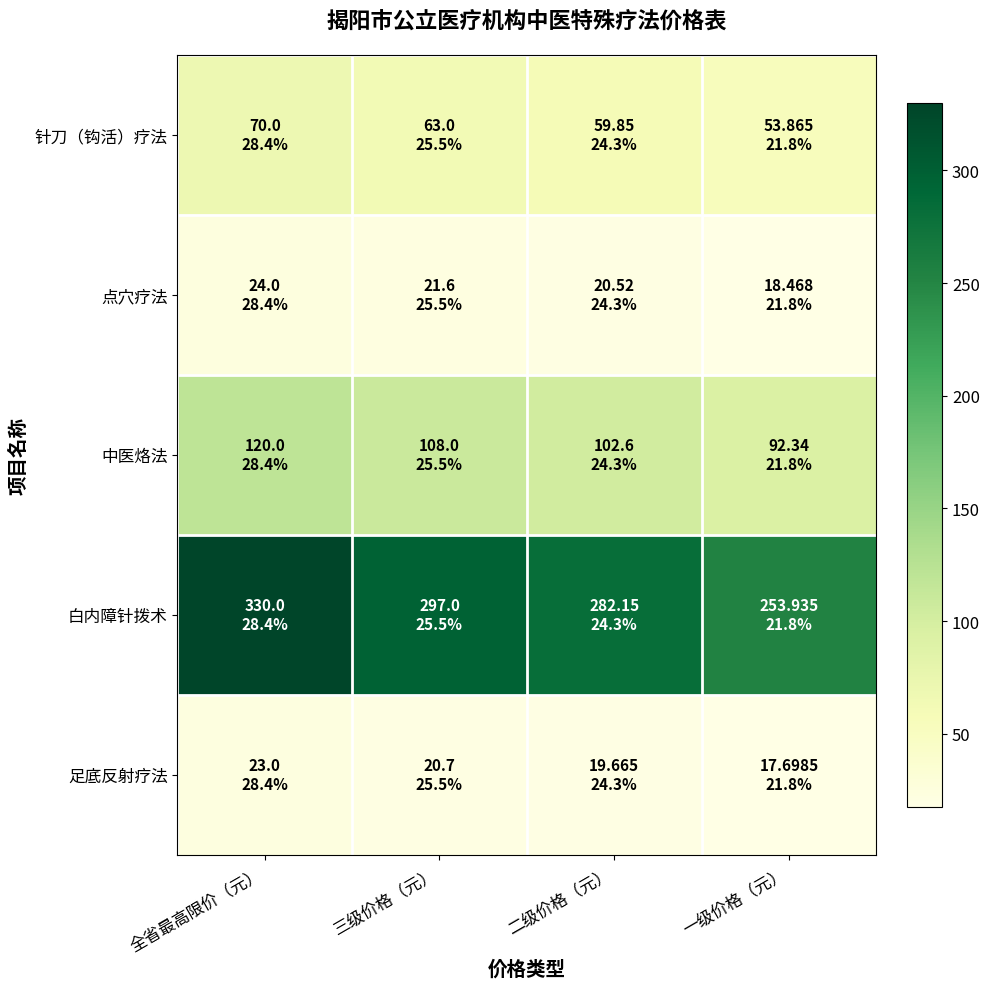

At which category is the sum across all series the highest?

全省最高限价（元）